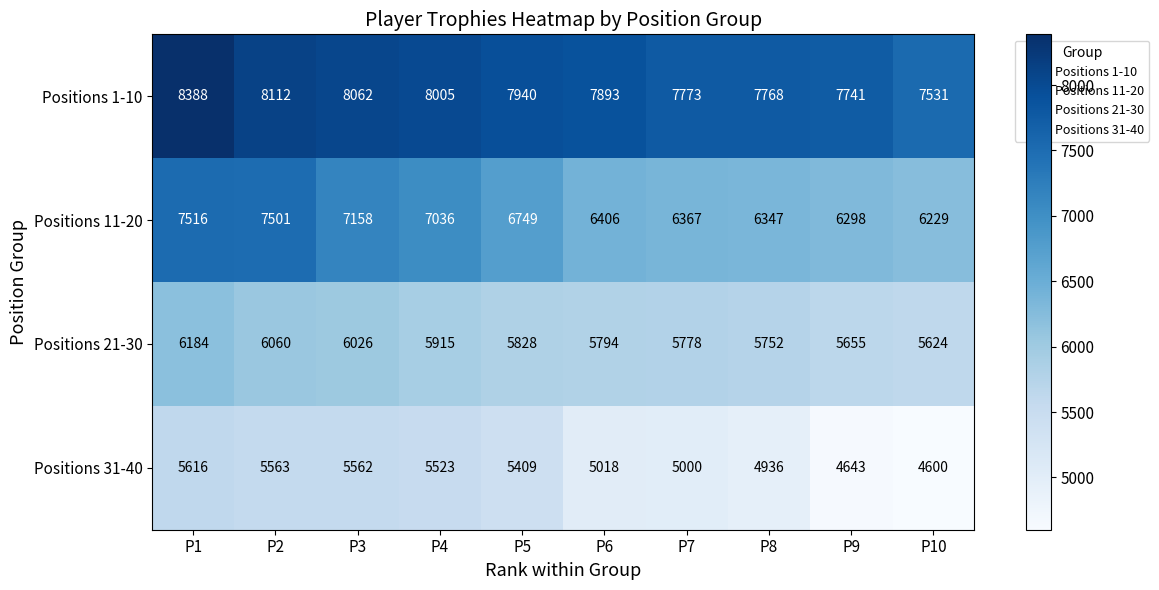

The value of Positions 11-20 at P1 is 2276. True or false?

False